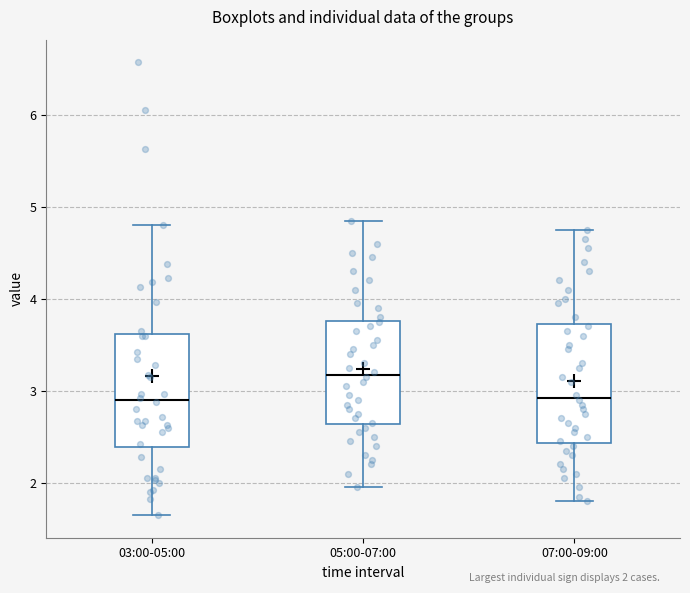

Reading left to right, transcribe this box plot: for each box, give where its median line is, the range the box spans, and where its two whiskers end, as read against the y-axis. The values are not printed on the chart, so give them approximately, as read against the axis.

03:00-05:00: median 2.9, box 2.4 to 3.6, whiskers 1.7 to 4.8
05:00-07:00: median 3.2, box 2.6 to 3.8, whiskers 2.0 to 4.9
07:00-09:00: median 2.9, box 2.4 to 3.7, whiskers 1.8 to 4.8